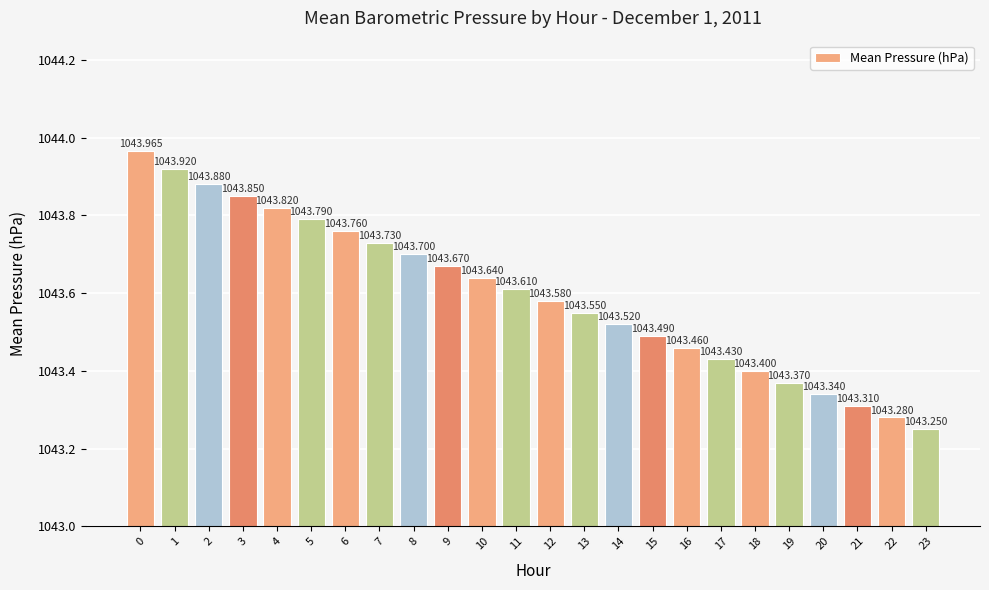

Does the chart contain any negative values?

No